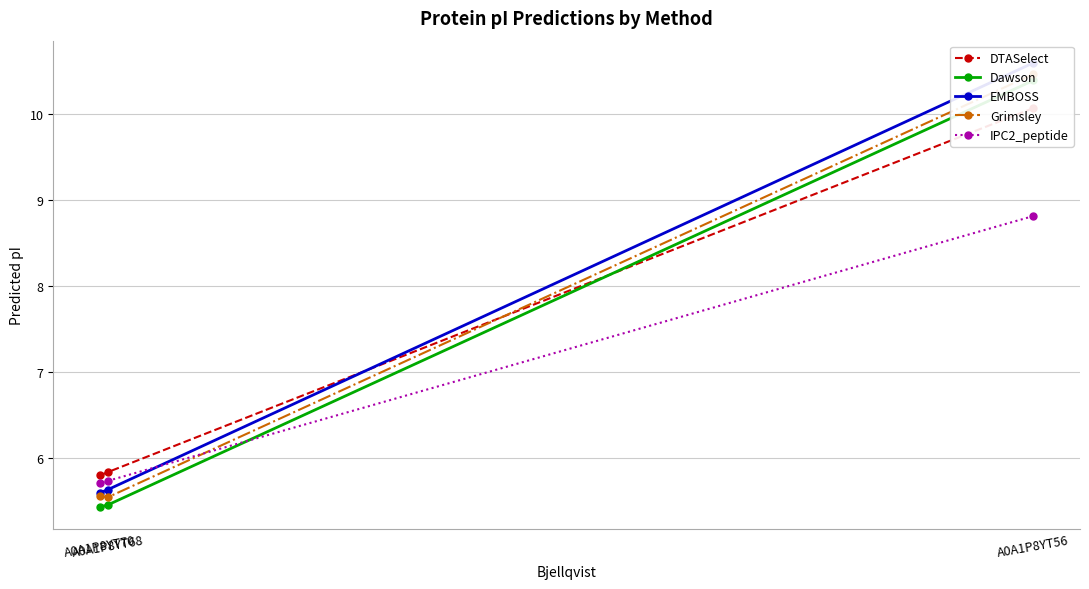

The EMBOSS series shows 5.6 at A0A1P8YT70. True or false?

True